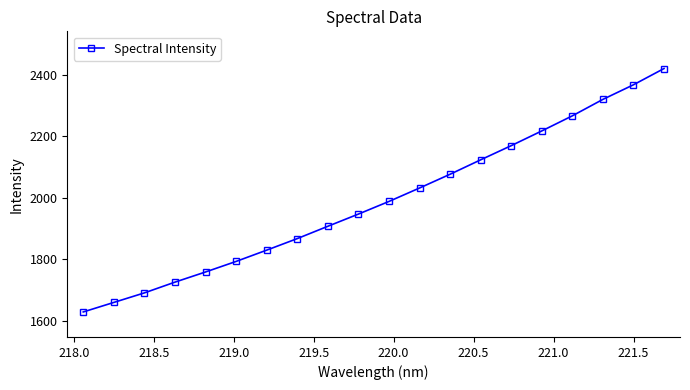

What is the value of the 5th point from the left?

1759.1